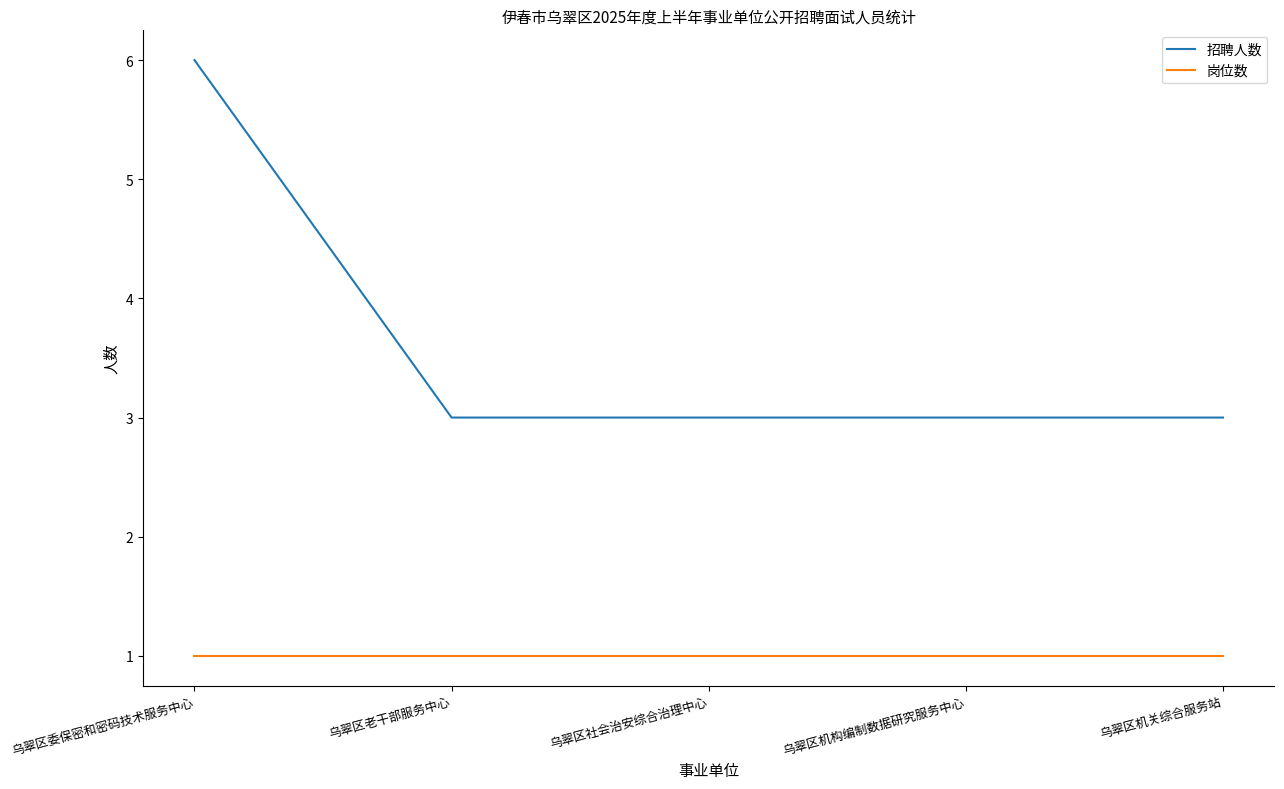

Reading left to right, extract all data points from this chart.

招聘人数: 乌翠区委保密和密码技术服务中心=6	乌翠区老干部服务中心=3	乌翠区社会治安综合治理中心=3	乌翠区机构编制数据研究服务中心=3	乌翠区机关综合服务站=3
岗位数: 乌翠区委保密和密码技术服务中心=1	乌翠区老干部服务中心=1	乌翠区社会治安综合治理中心=1	乌翠区机构编制数据研究服务中心=1	乌翠区机关综合服务站=1